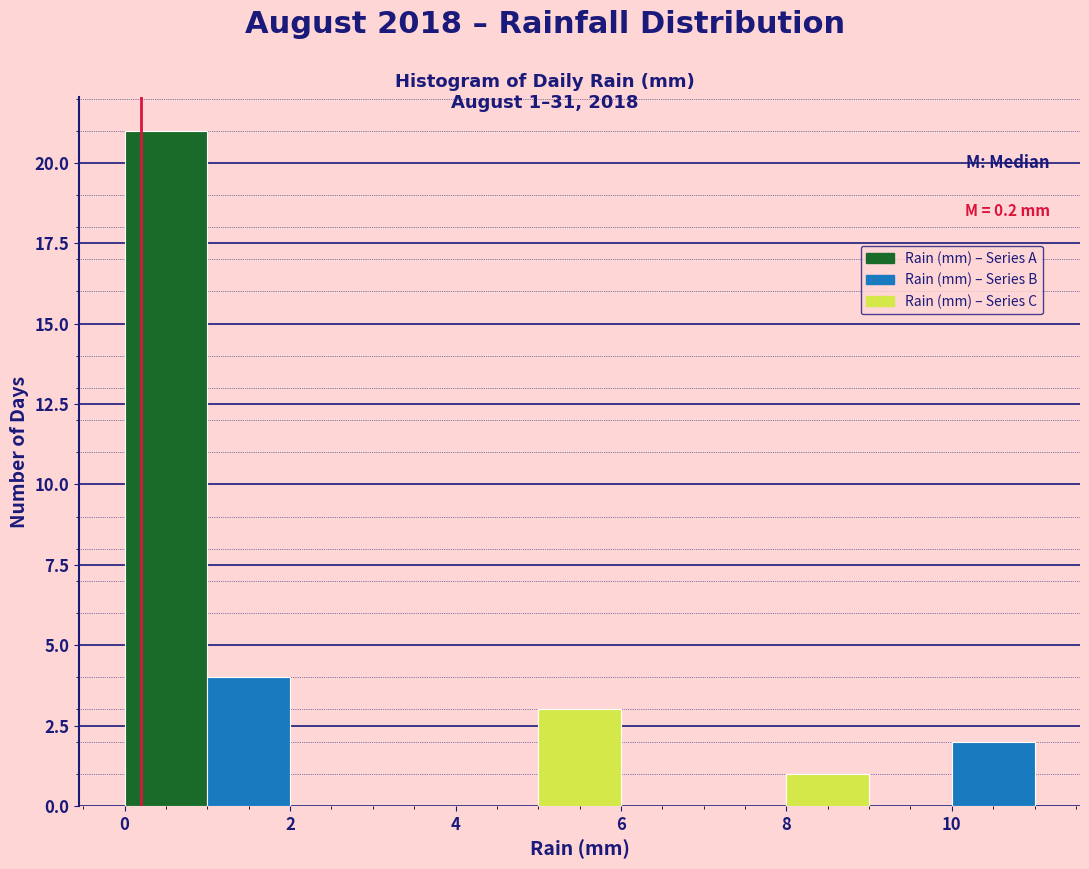

Which range on the x-axis has the tallest bar?

0 to 1